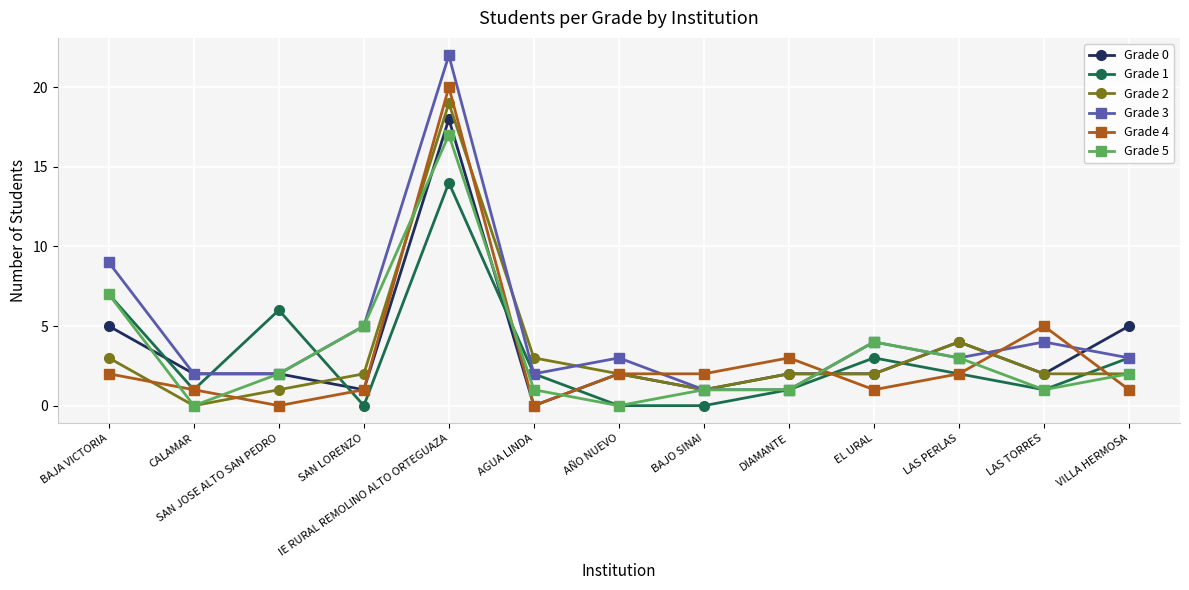

Reading left to right, extract all data points from this chart.

Grade 0: 5	2	2	1	18	0	2	1	2	2	4	2	5
Grade 1: 7	1	6	0	14	2	0	0	1	3	2	1	3
Grade 2: 3	0	1	2	19	3	2	1	2	2	4	2	2
Grade 3: 9	2	2	5	22	2	3	1	1	4	3	4	3
Grade 4: 2	1	0	1	20	0	2	2	3	1	2	5	1
Grade 5: 7	0	2	5	17	1	0	1	1	4	3	1	2